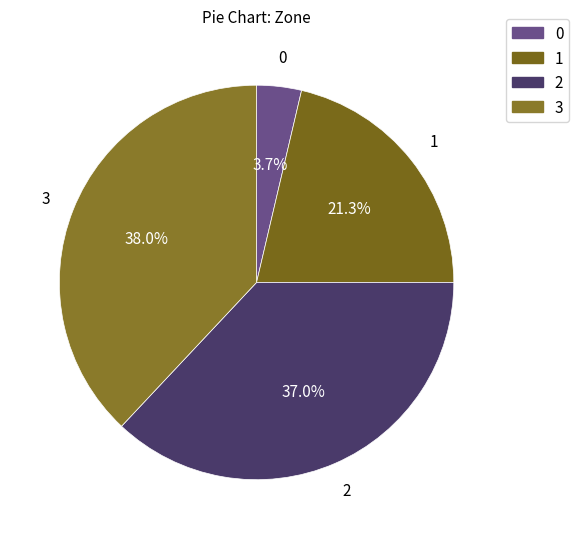

The 3 slice represents 38% of the pie. True or false?

True